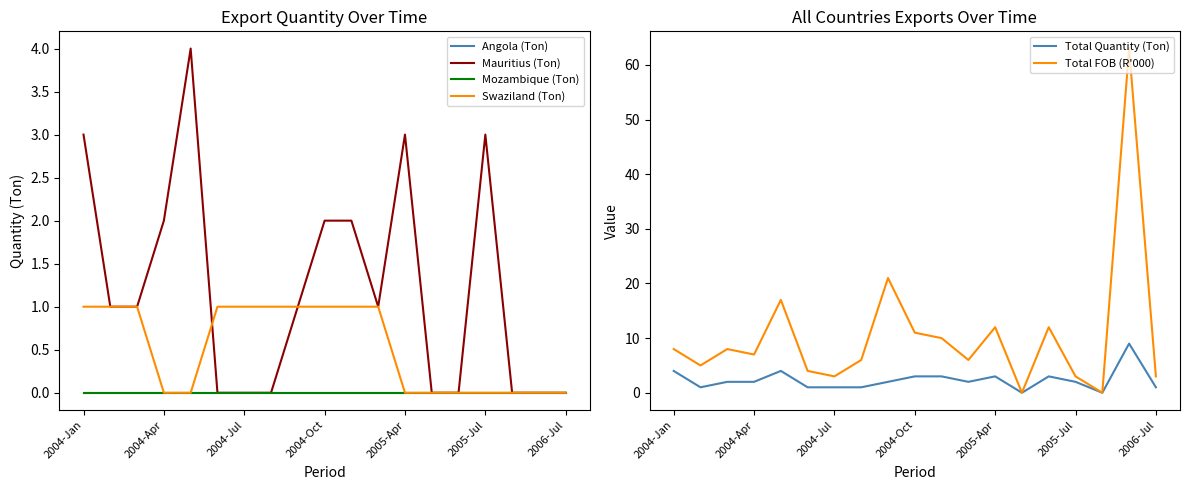

What is the maximum value shown in the chart?

63